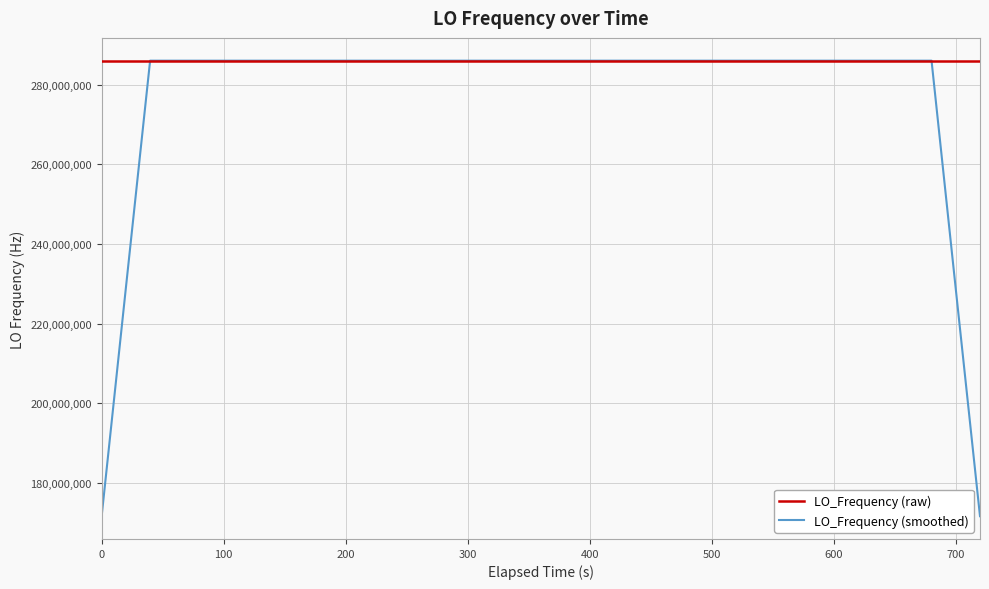

List the series in order of their overall mean, highest first.

LO_Frequency (raw), LO_Frequency (smoothed)